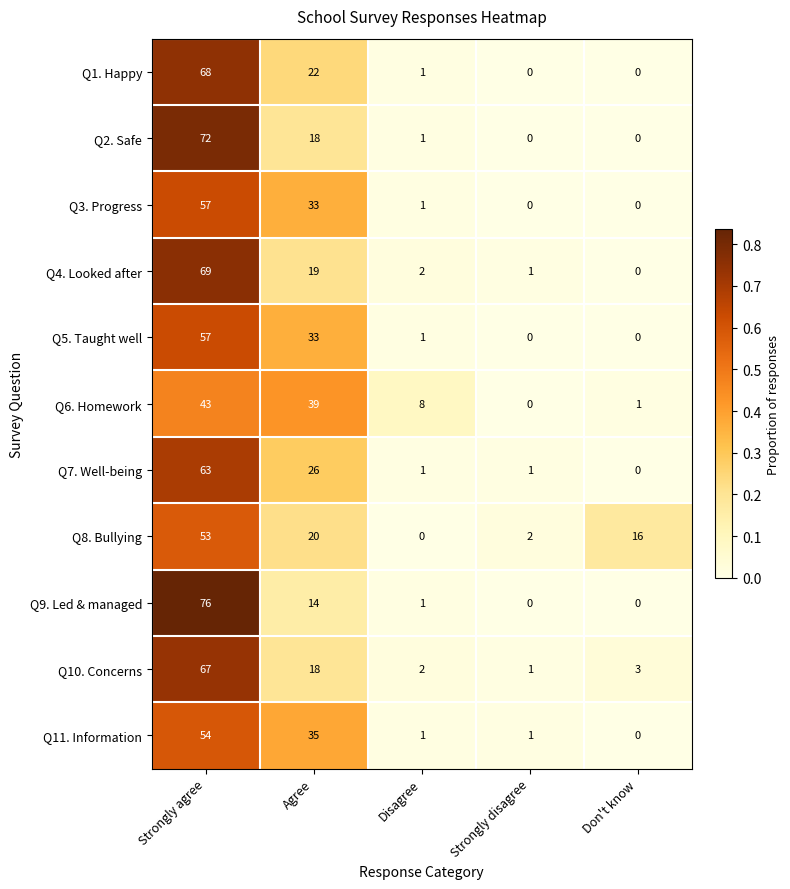

The Q2. Safe series shows 18 at Agree. True or false?

True